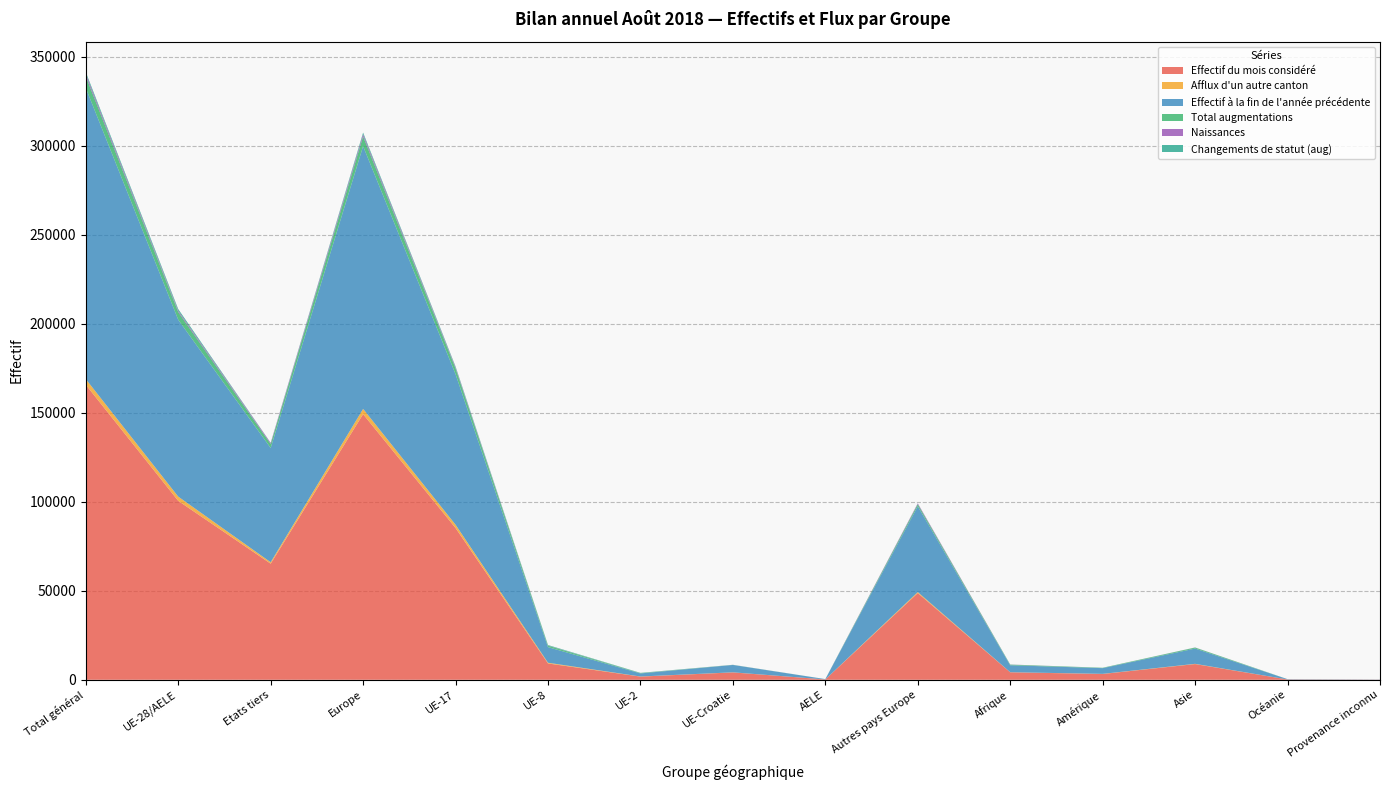

Reading right to left, transcribe all the data shown in this chart.

Effectif du mois considéré: 76	165	8826	3251	4204	48718	182	4134	1783	9173	85264	149254	65240	100536	165776
Afflux d'un autre canton: 0	7	132	72	39	556	7	52	61	400	1873	2949	806	2393	3199
Effectif à la fin de l'année précédente: 71	165	8583	3209	3912	48254	176	4131	1718	8772	84575	147626	64194	99372	163566
Total augmentations: 7	9	533	197	355	1128	14	67	197	830	3241	5477	2229	4349	6578
Naissances: 3	0	63	15	69	467	3	24	25	95	632	1246	617	779	1396
Changements de statut (aug): 0	1	28	17	0	48	0	16	106	269	487	926	94	878	972